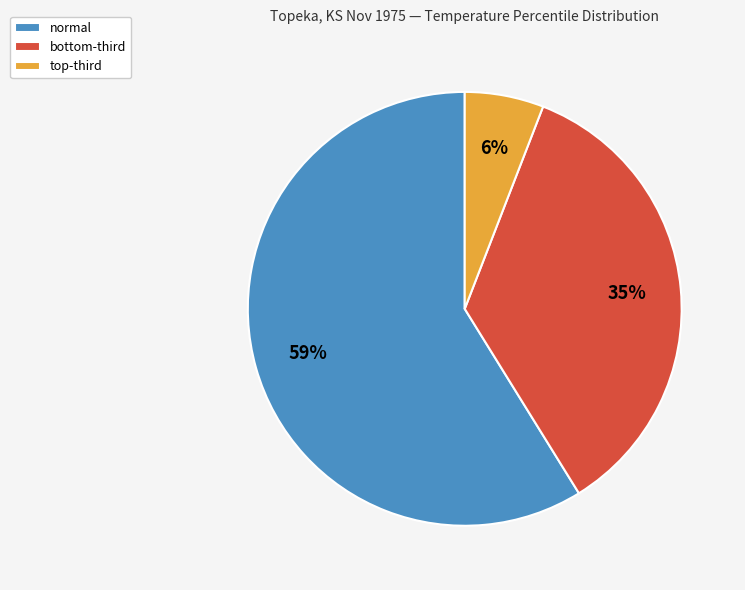

Which slice represents more than half of the pie?

normal